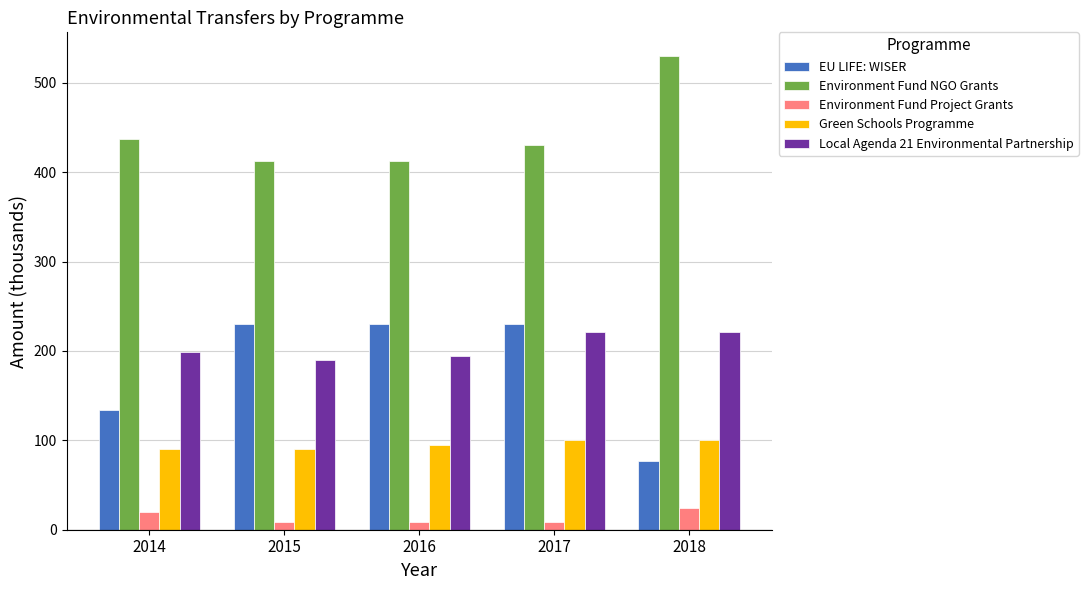

What is the sum of all EU LIFE: WISER values?

901.2